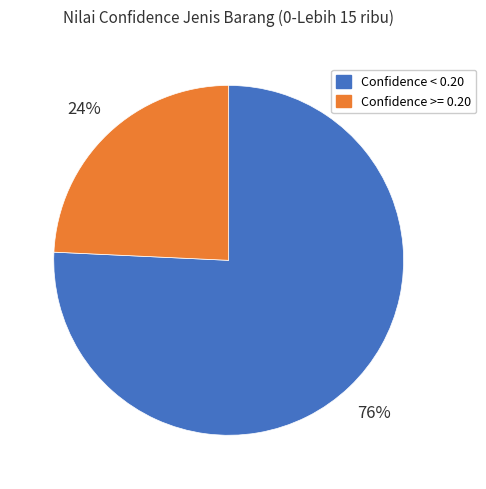

To the nearest percent, what is the average slice percentage?

50%